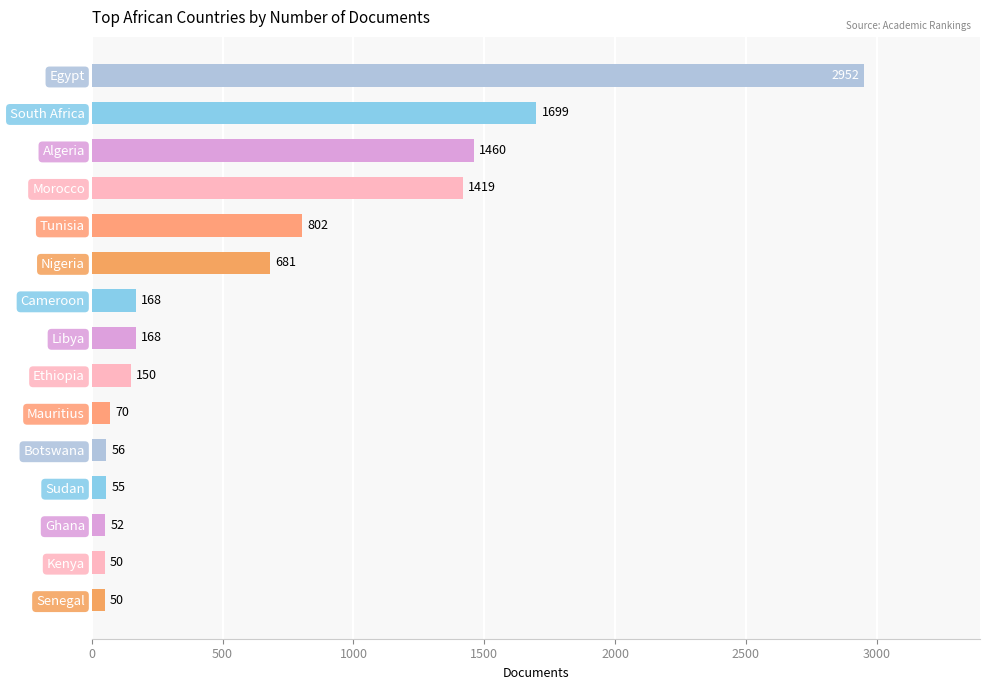

Reading bottom to top, extract all data points from this chart.

Senegal=50	Kenya=50	Ghana=52	Sudan=55	Botswana=56	Mauritius=70	Ethiopia=150	Libya=168	Cameroon=168	Nigeria=681	Tunisia=802	Morocco=1419	Algeria=1460	South Africa=1699	Egypt=2952